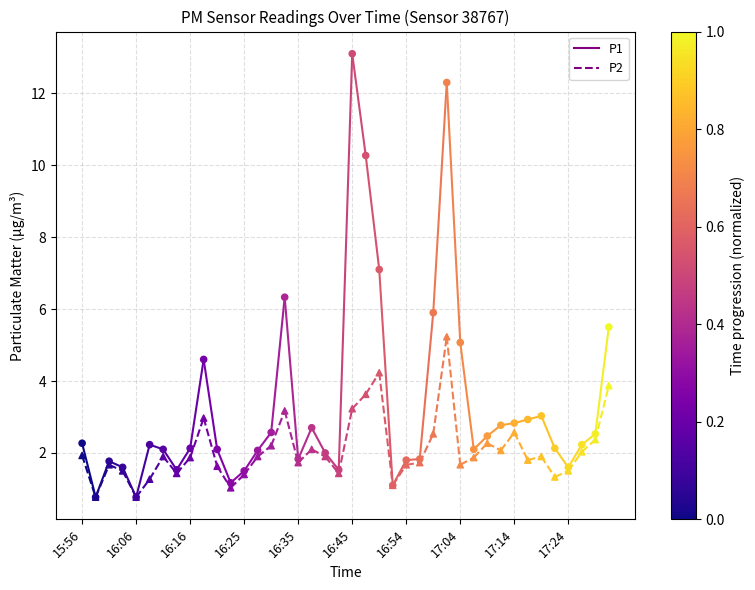

How many lines are shown in the chart?

2